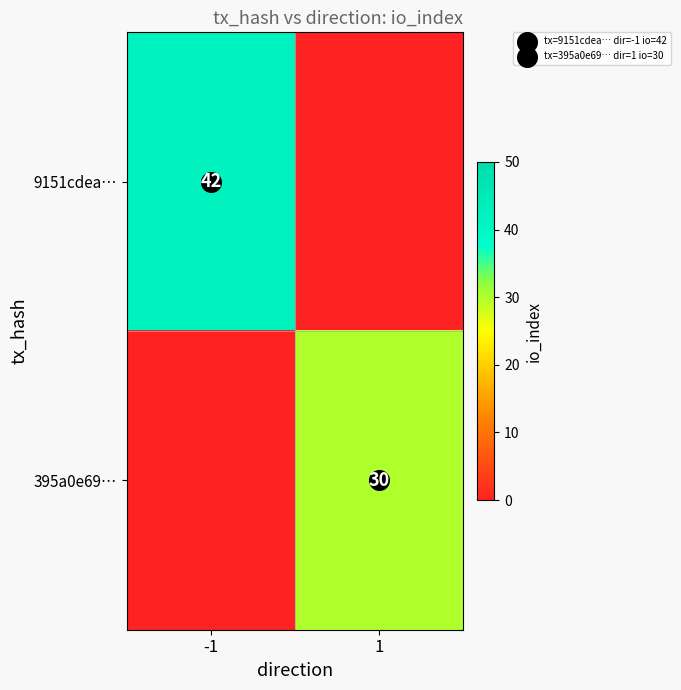

What is the difference between the maximum and minimum values in the 9151cdea… series?

42